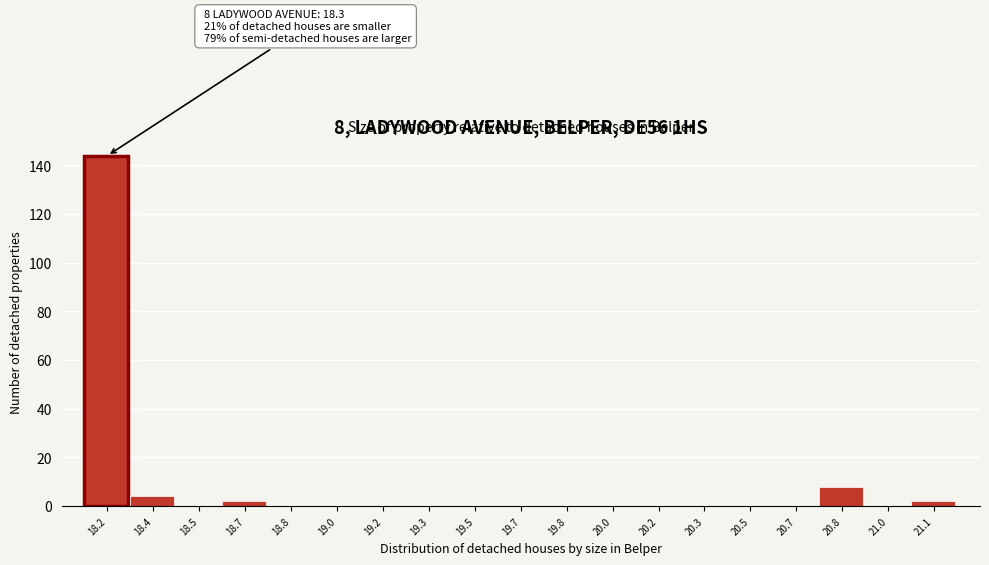

What is the change in value from 18.4 to 19.0?

-4